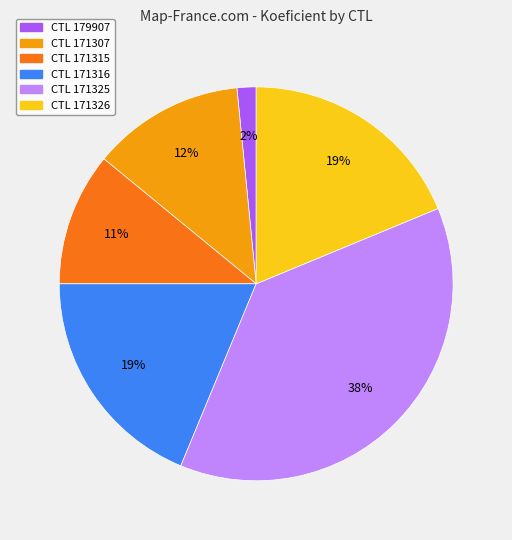

Does any single category account for the majority?

No